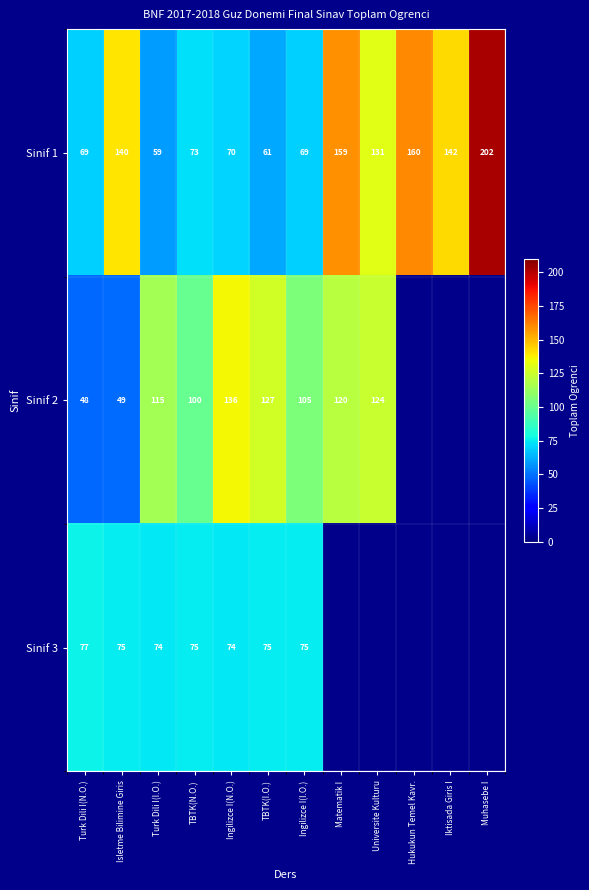

The Sinif 3 series shows 75 at TBTK(N.O.). True or false?

True